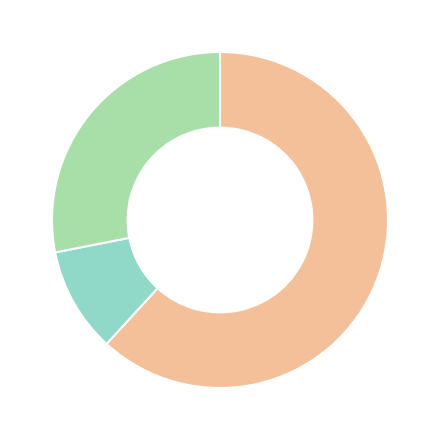

Does any single category account for the majority?

Yes